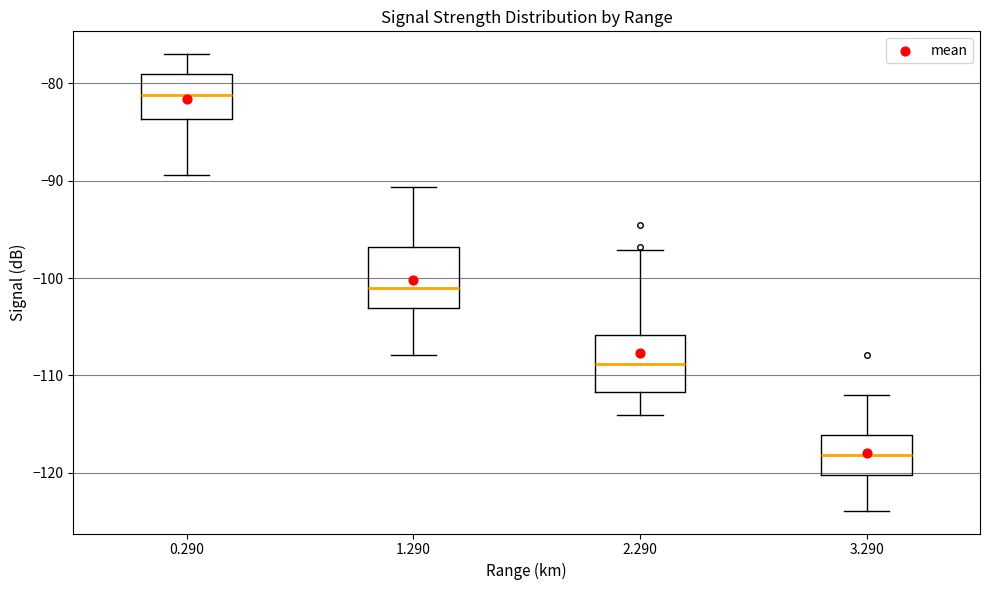

Reading left to right, read every box against the y-axis: the position of its median line, the range the box covers, and the ends of its whiskers. The values are not printed on the chart, so give them approximately, as read against the axis.

0.290: median -81, box -84 to -79, whiskers -89 to -77
1.290: median -101, box -103 to -97, whiskers -108 to -91
2.290: median -109, box -112 to -106, whiskers -114 to -97
3.290: median -118, box -120 to -116, whiskers -124 to -112